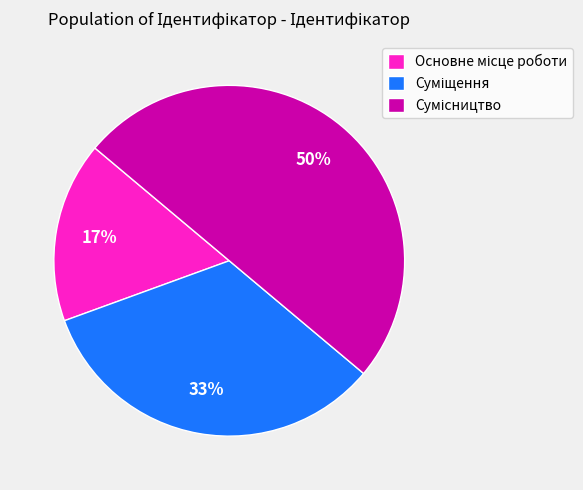

To the nearest percent, what is the difference between the largest and smallest slice percentages?

33%